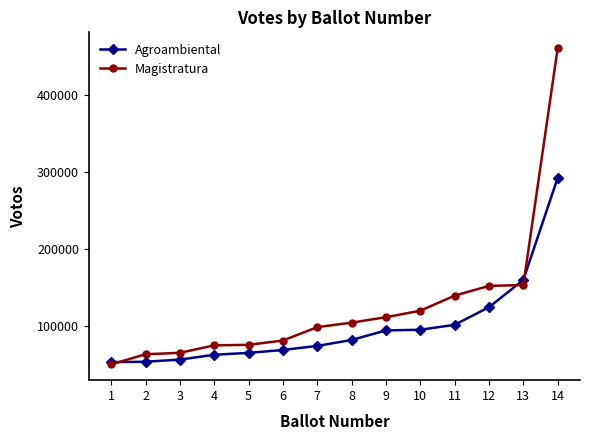

What is the value of the Magistratura point at the 11th from the left?

139615